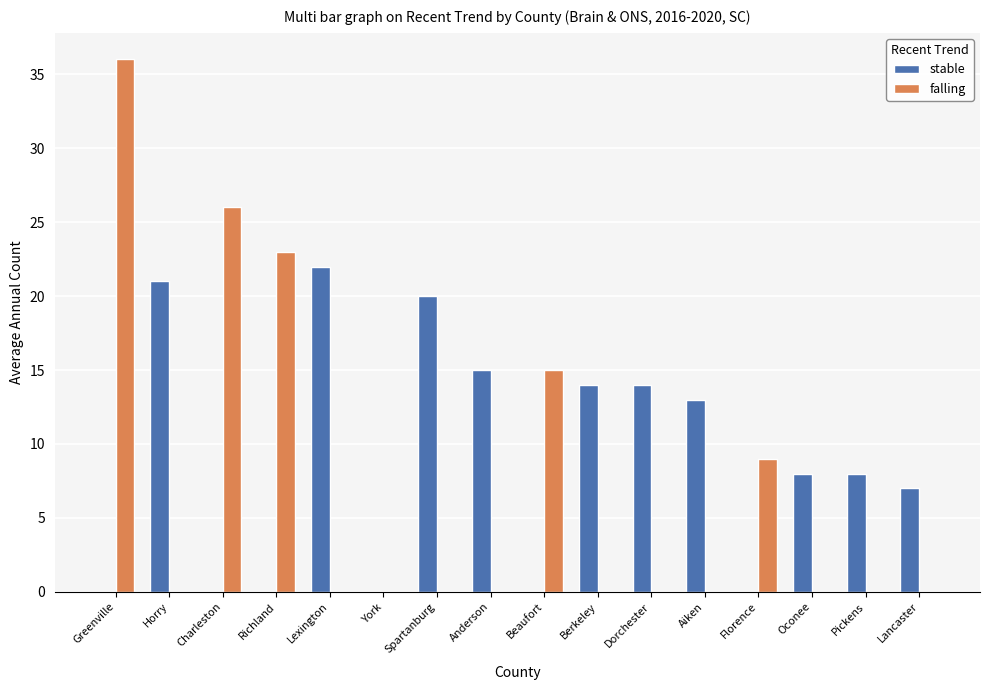

Is the value of stable at Dorchester greater than the value of falling at Lancaster?

Yes